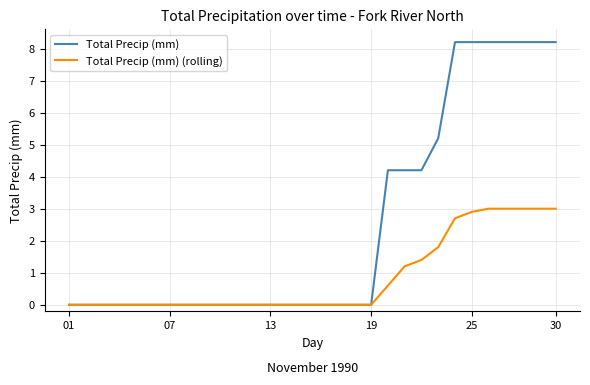

What is the maximum value shown in the chart?

8.2